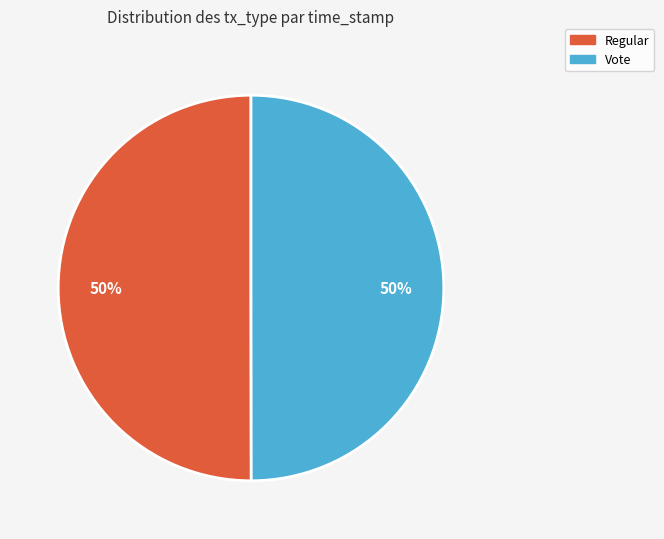

To the nearest percent, what percentage of the pie is Regular?

50%